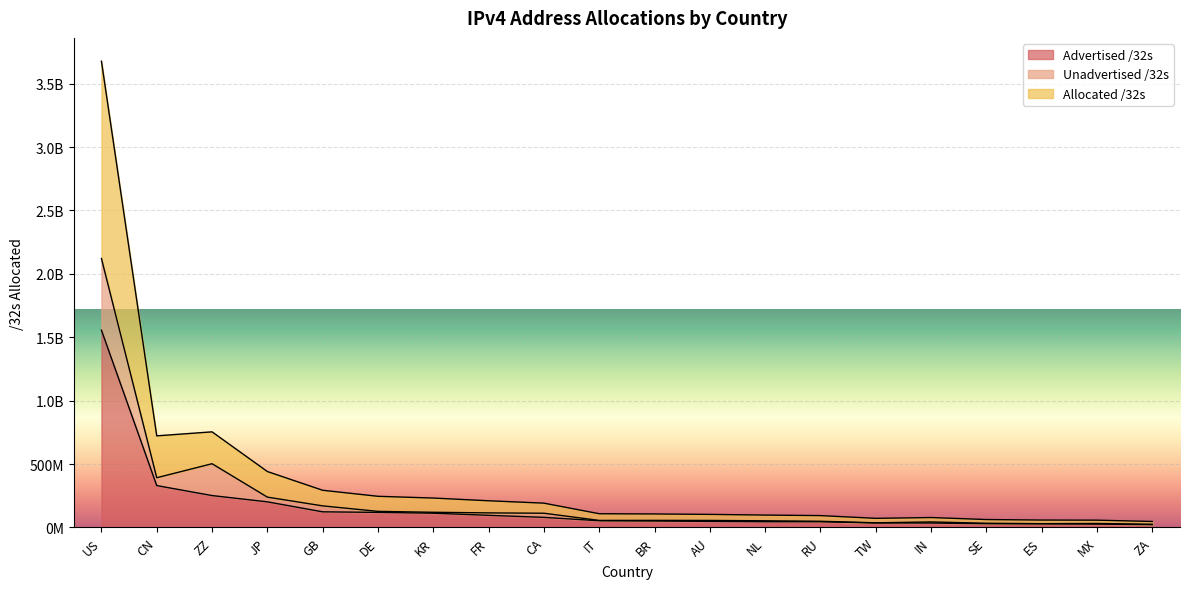

At which category does the chart reach its peak across all series?

US